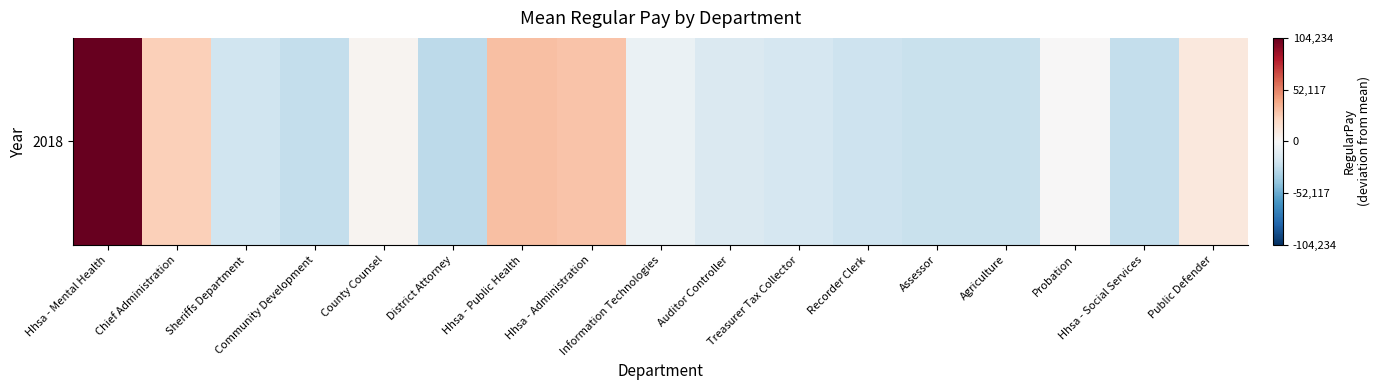

True or false: the data shows 198.8 at Probation.

True